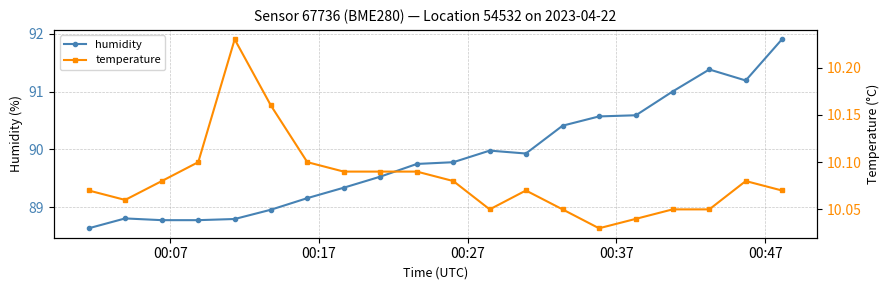

True or false: humidity has more than 1 interior local peaks.

True